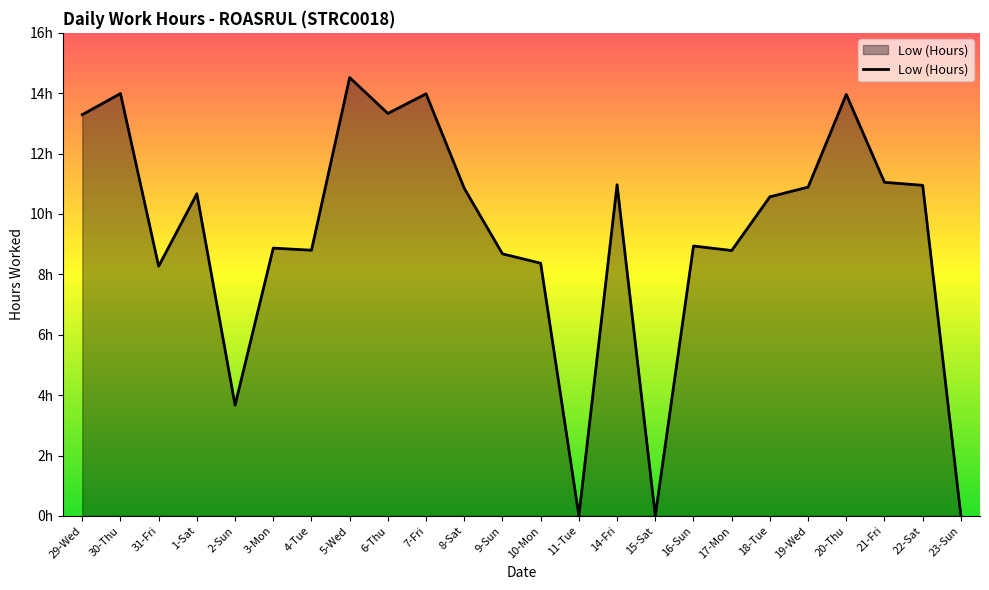

Rank the categories by value from highest to lowest.

5-Wed, 30-Thu, 7-Fri, 20-Thu, 6-Thu, 29-Wed, 21-Fri, 14-Fri, 22-Sat, 19-Wed, 8-Sat, 1-Sat, 18-Tue, 16-Sun, 3-Mon, 4-Tue, 17-Mon, 9-Sun, 10-Mon, 31-Fri, 2-Sun, 11-Tue, 15-Sat, 23-Sun